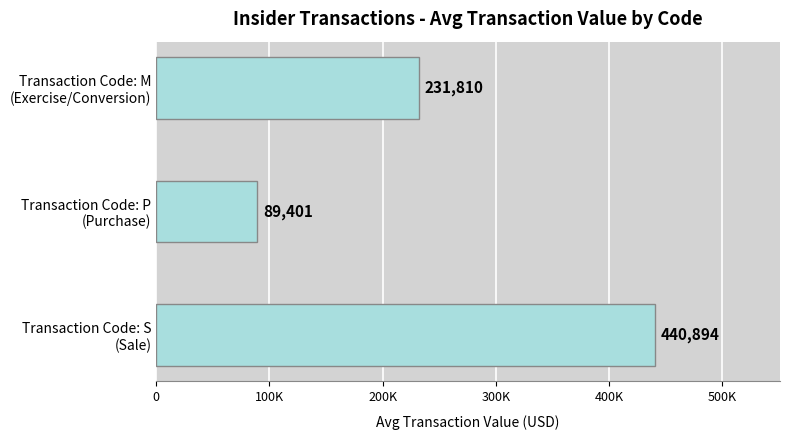

Are the bars horizontal?

Yes